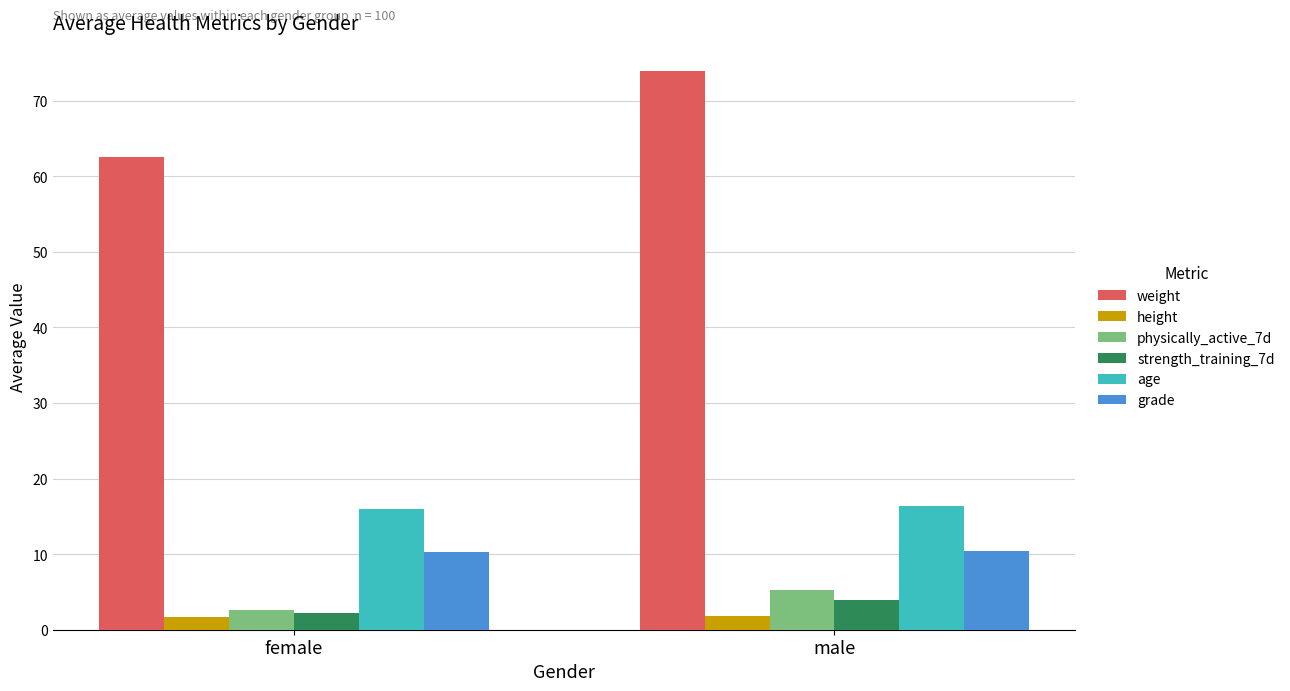

Rank the categories by physically_active_7d value from lowest to highest.

female, male